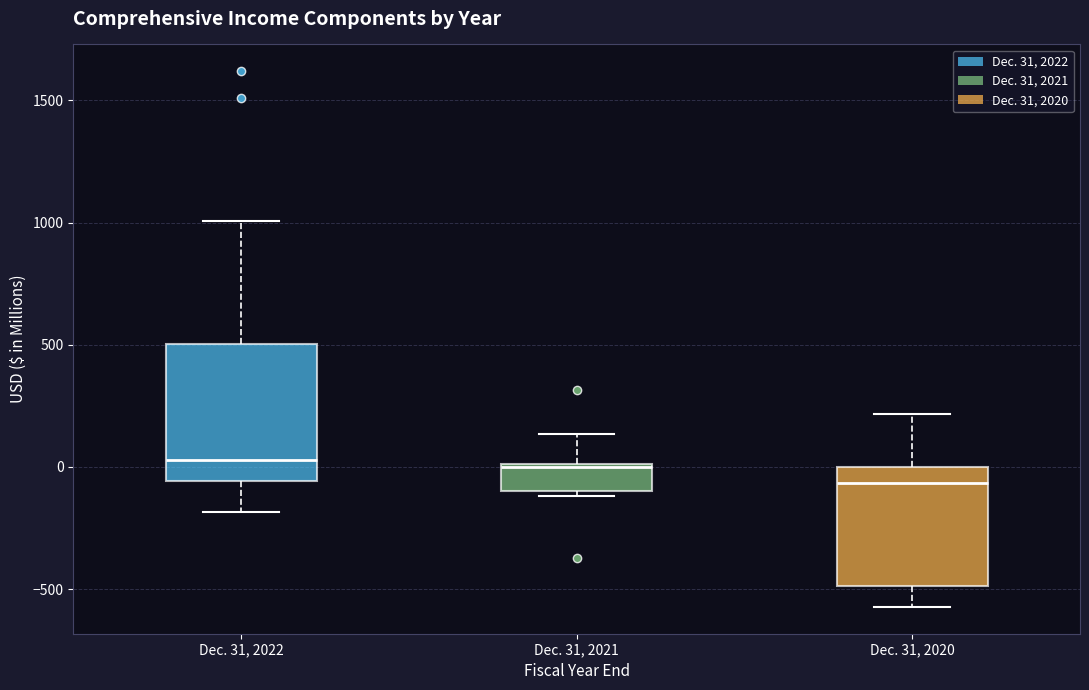

Reading left to right, read every box against the y-axis: the position of its median line, the range the box covers, and the ends of its whiskers. The values are not printed on the chart, so give them approximately, as read against the axis.

Dec. 31, 2022: median 50, box -50 to 500, whiskers -200 to 1000
Dec. 31, 2021: median 0, box -100 to 0, whiskers -100 (just below the box's lower edge) to 150
Dec. 31, 2020: median -50, box -500 to 0, whiskers -550 to 200